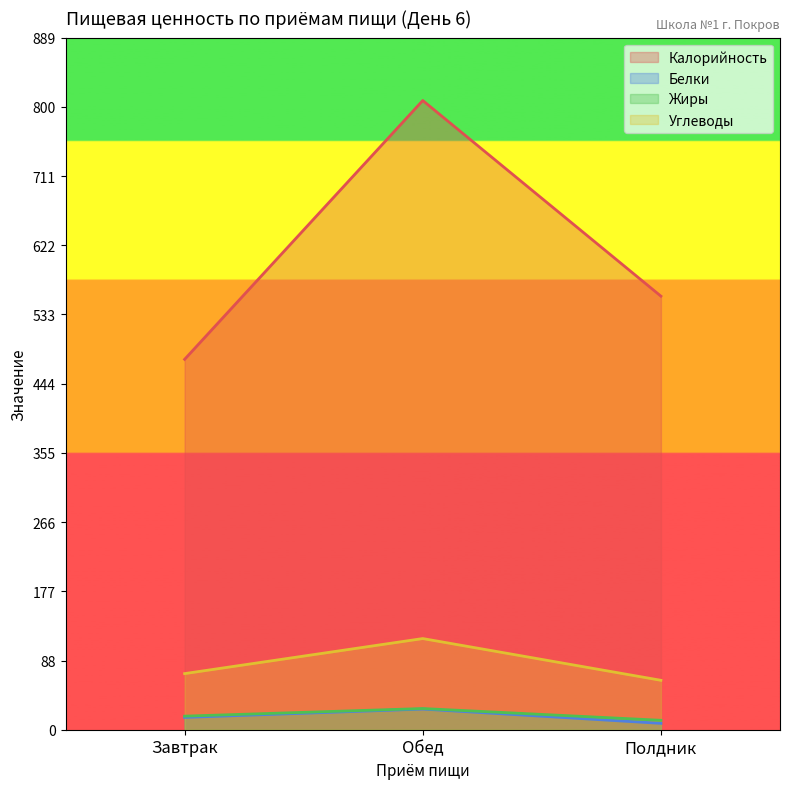

What is the average value of the Калорийность series?

613.7